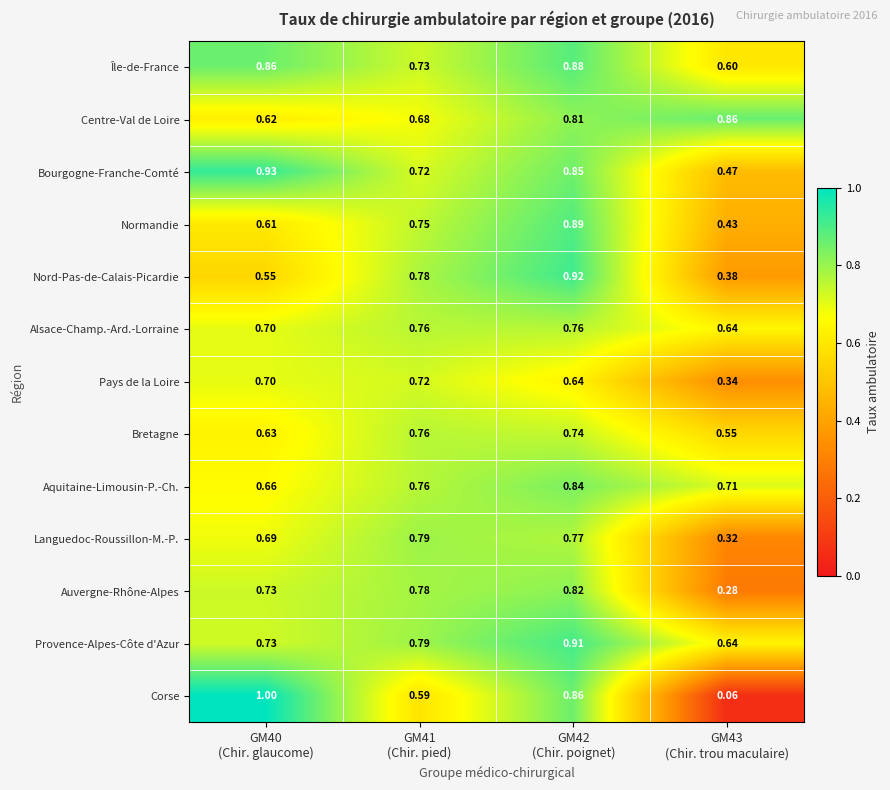

At which category does the chart reach its peak across all series?

GM40
(Chir. glaucome)